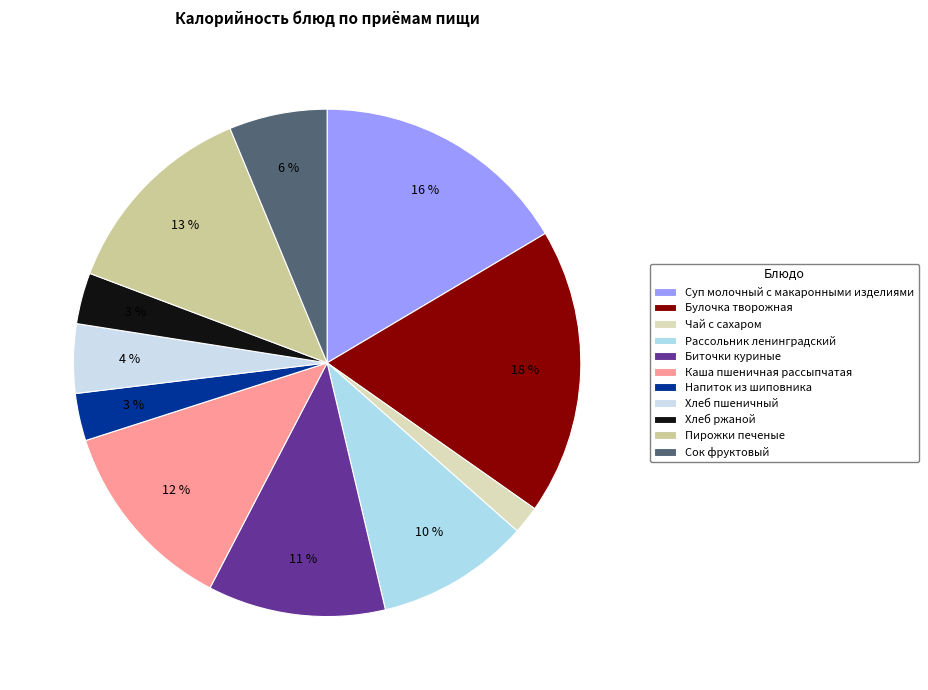

Which has a higher value, Чай с сахаром or Пирожки печеные?

Пирожки печеные